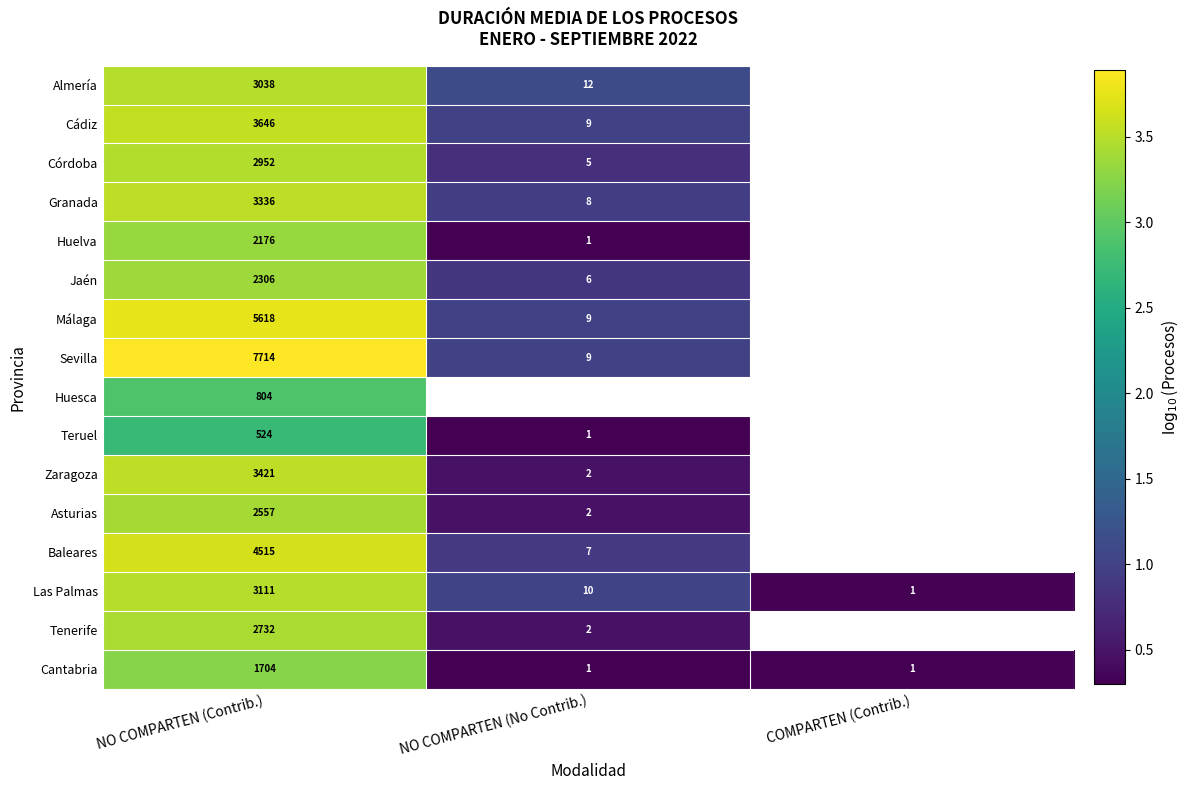

At NO COMPARTEN (Contrib.), list the series in order from largest to smallest.

Sevilla, Málaga, Baleares, Cádiz, Zaragoza, Granada, Las Palmas, Almería, Córdoba, Tenerife, Asturias, Jaén, Huelva, Cantabria, Huesca, Teruel